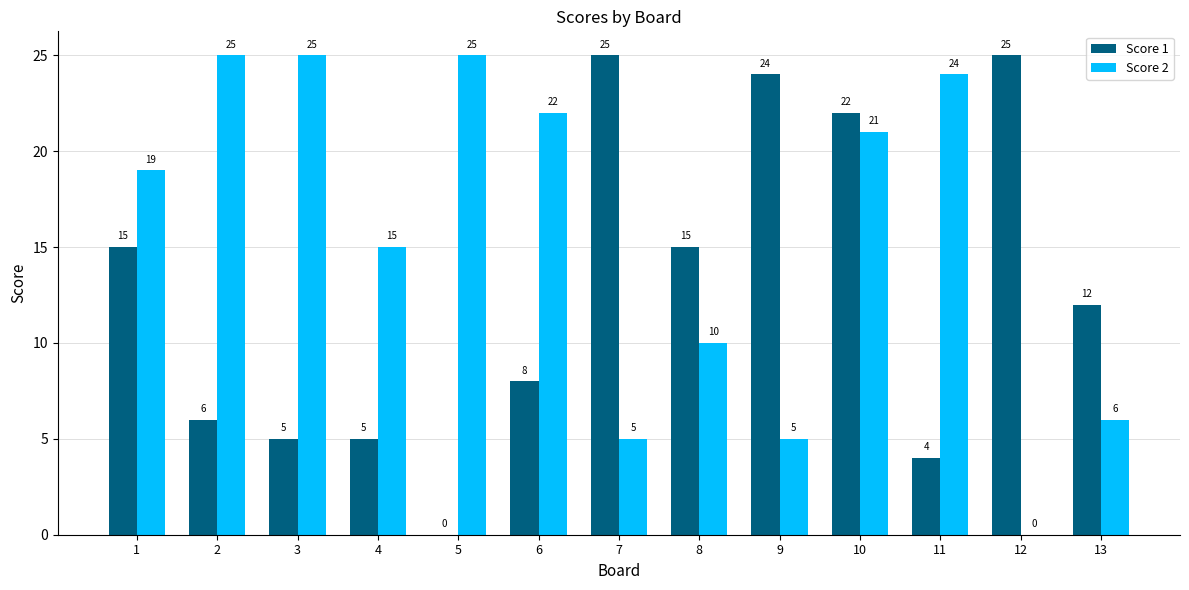

What is the average value of the Score 2 series?

16